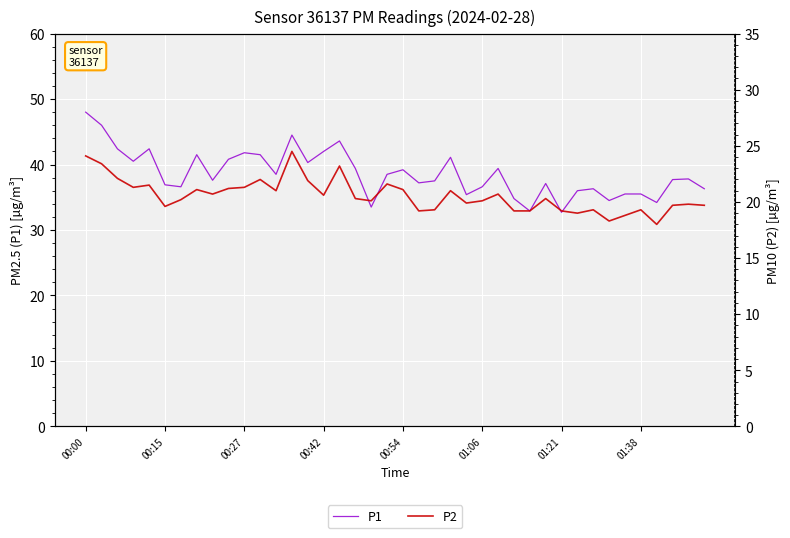

List the series in order of their peak value, lowest first.

P2, P1